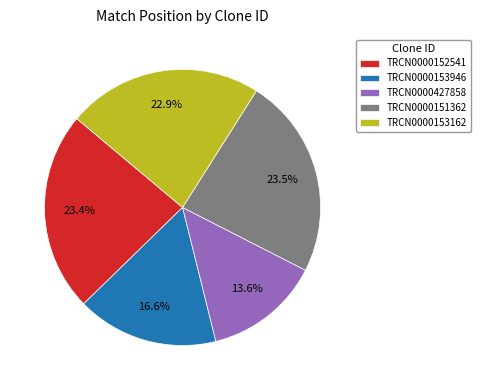

Does TRCN0000152541 represent more than half of the total?

No